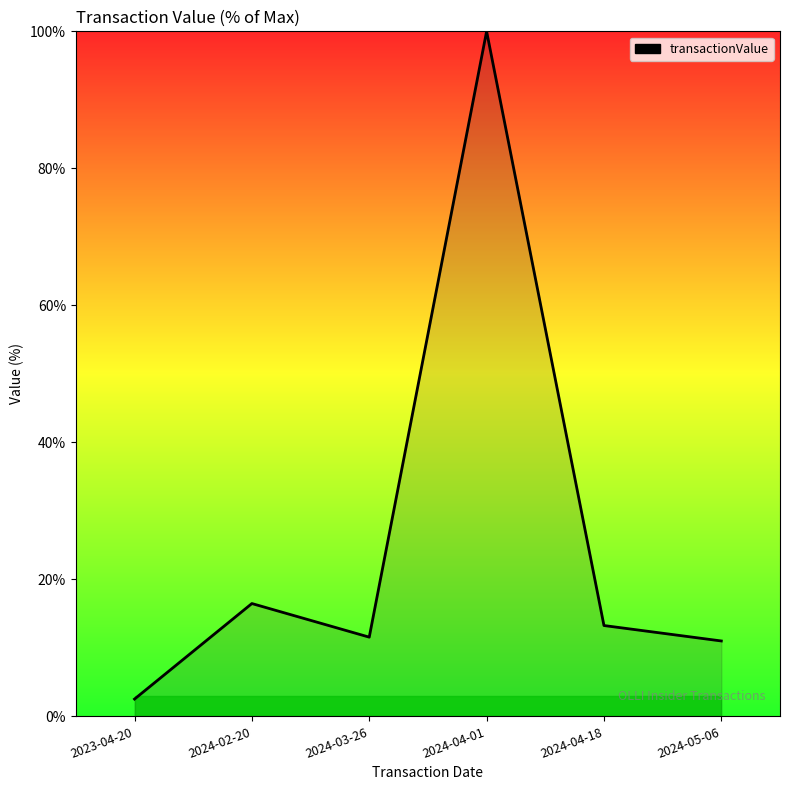

Reading left to right, what are all the values shown in this chart?

2.5	16.5	11.6	100.0	13.3	11.0